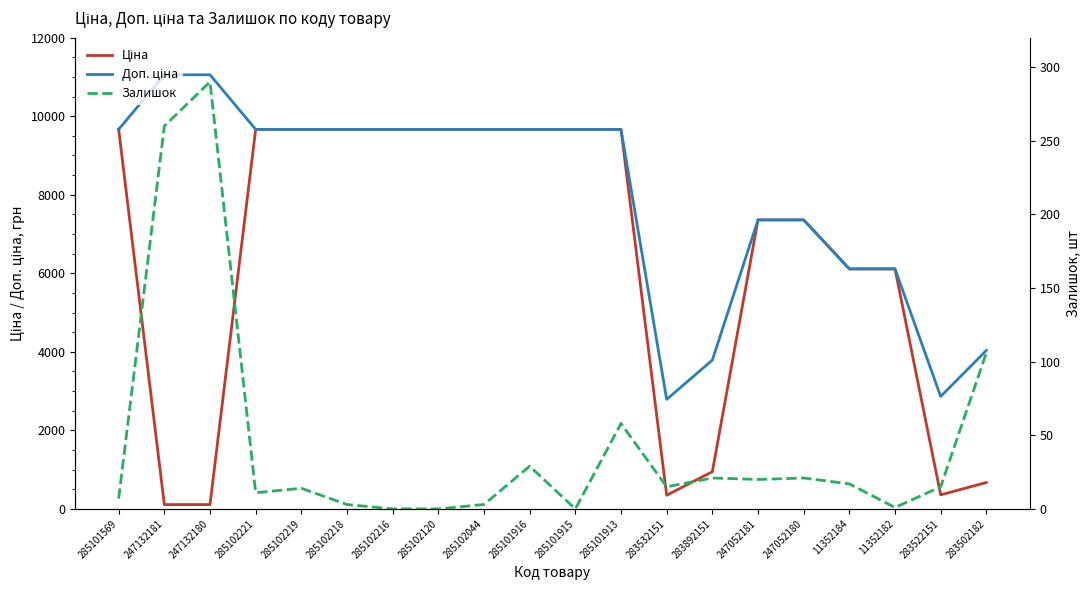

How many values in the Ціна series exceed 9664?

10